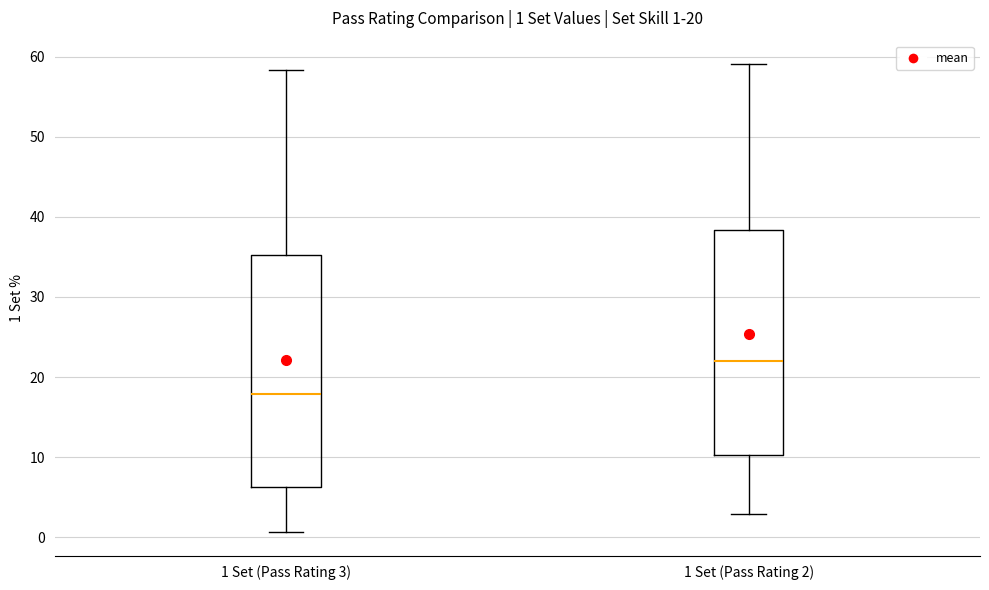

Which box has the lowest median line?

1 Set (Pass Rating 3)